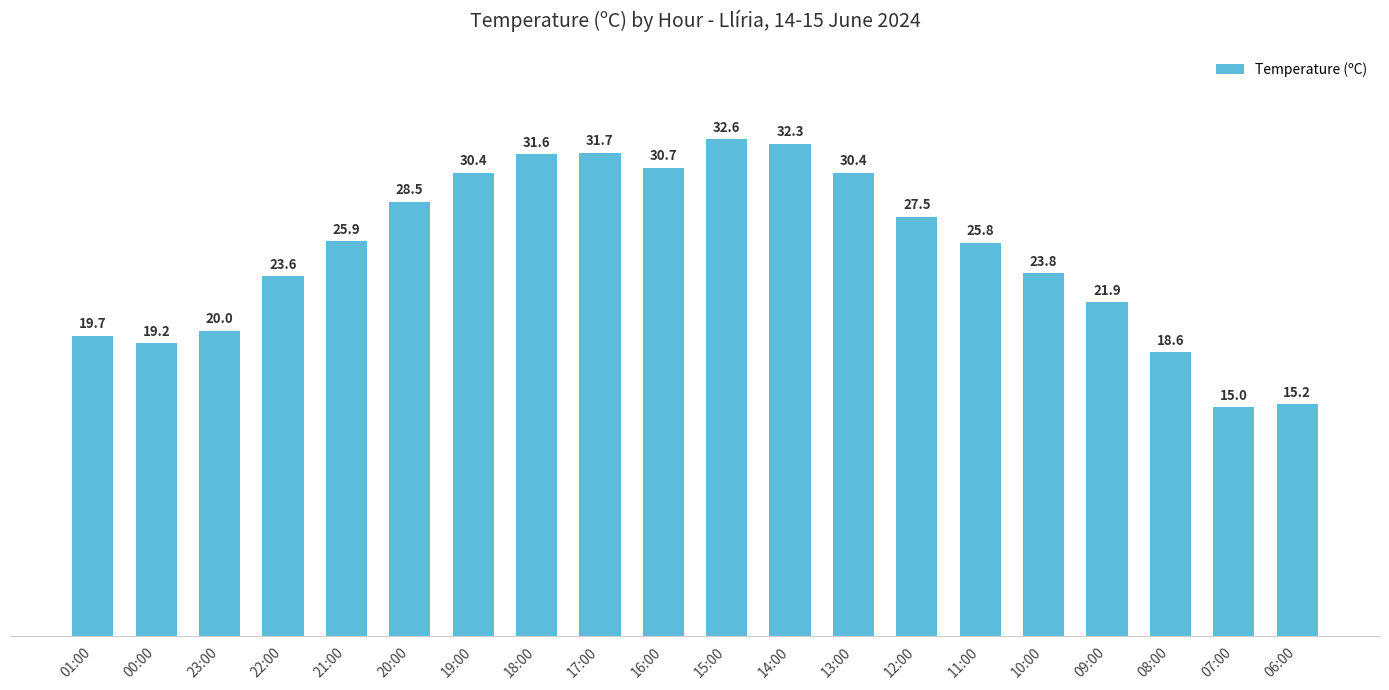

Between 19:00 and 15:00, which is larger?

15:00